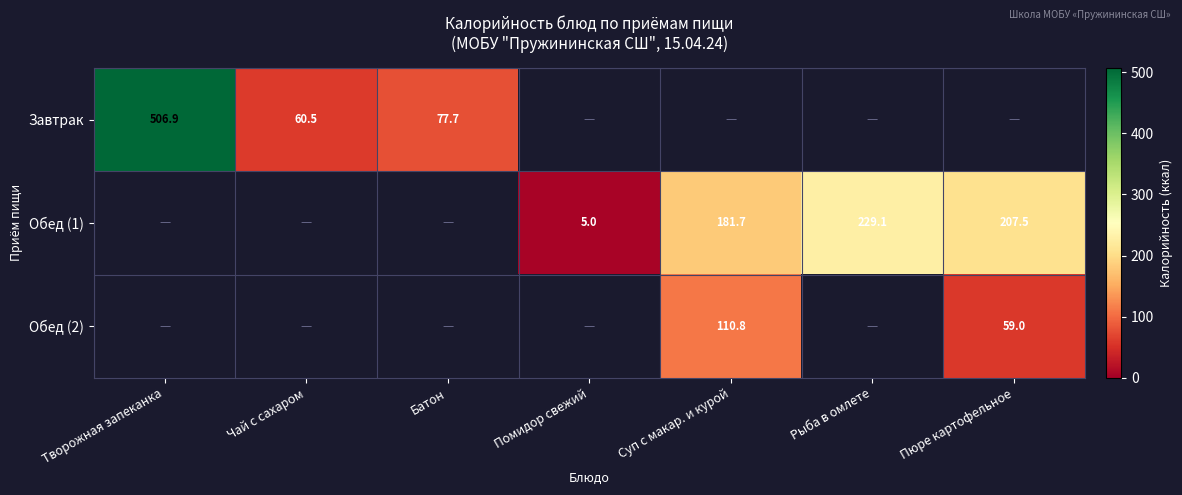

The Завтрак series shows 133.5 at Батон. True or false?

False